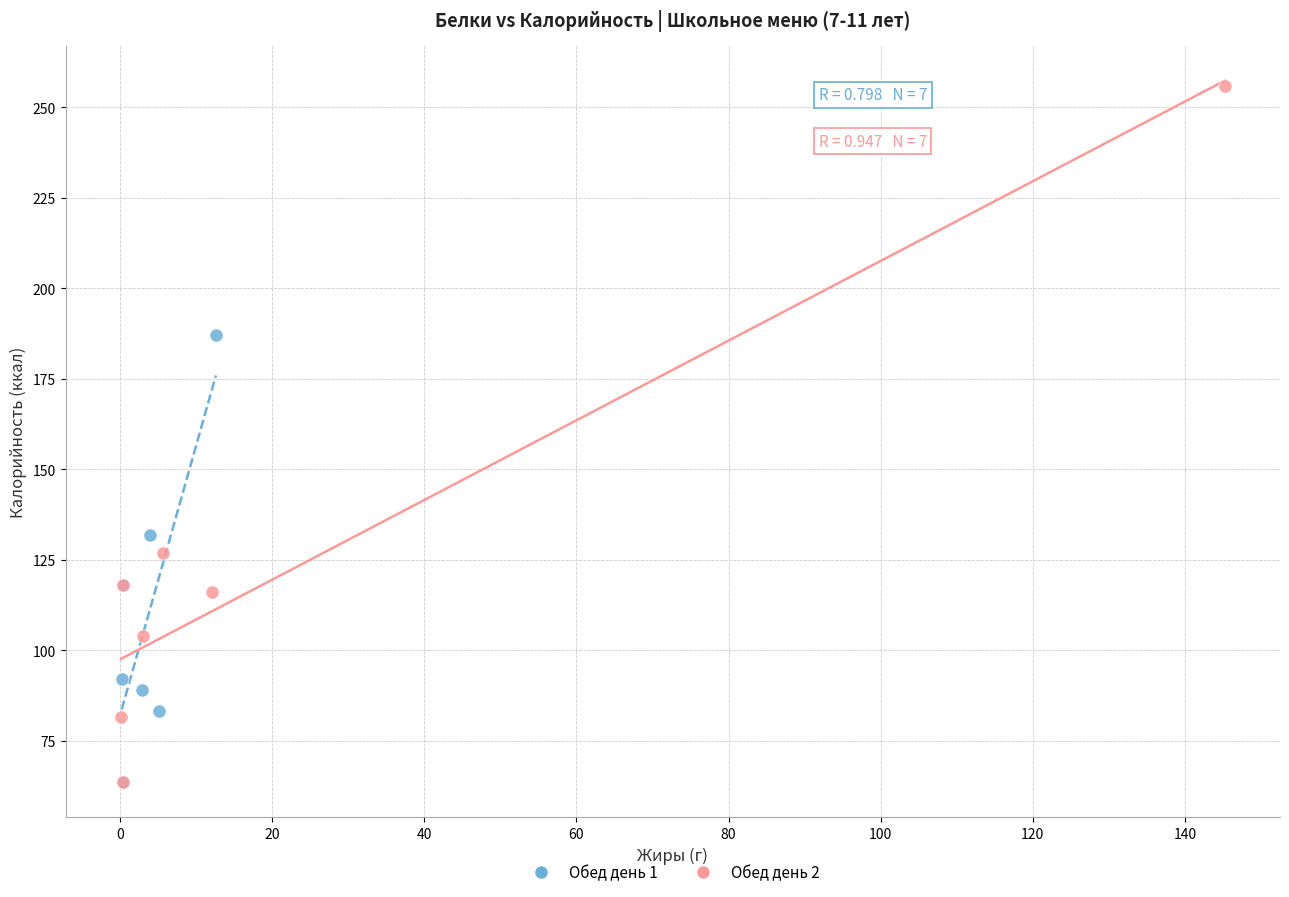

Which series has the largest Y range (max minus min)?

Обед день 2